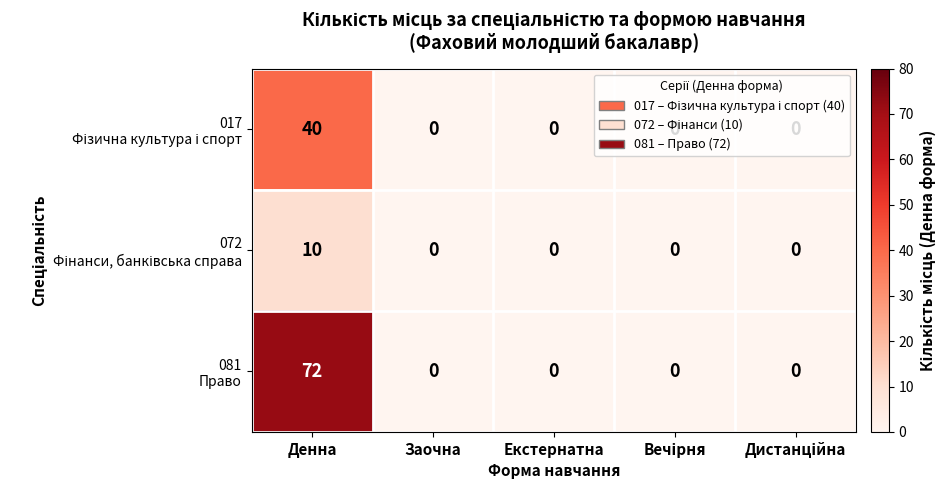

What is the maximum value shown in the chart?

72